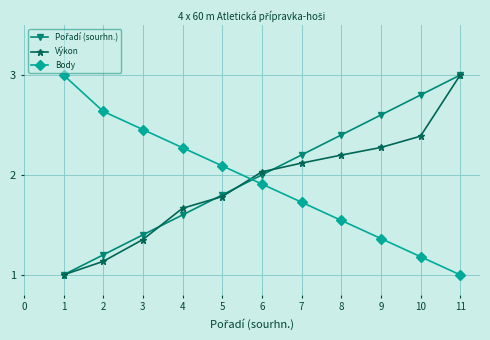

Rank the categories by Body value from lowest to highest.

11, 10, 9, 8, 7, 6, 5, 4, 3, 2, 1